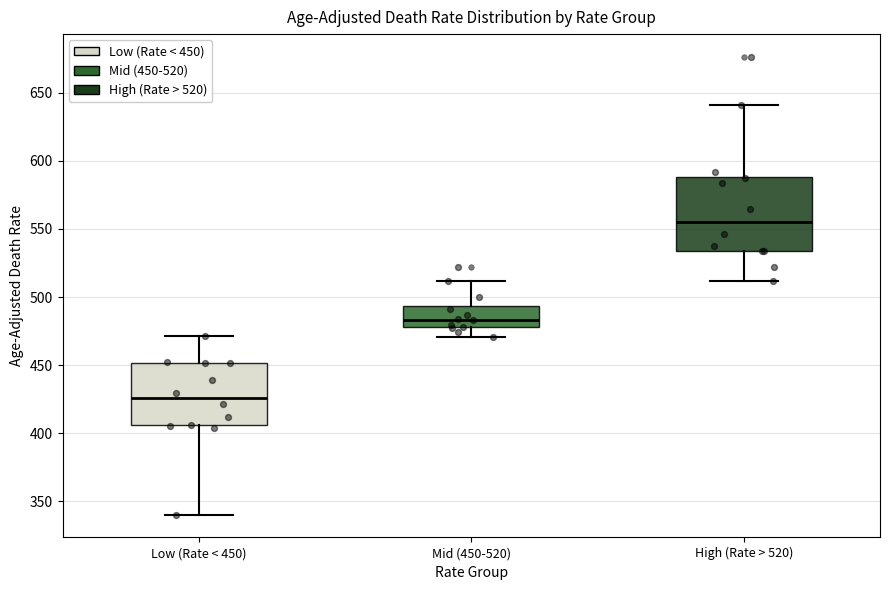

Where does the median line of the box for Low (Rate < 450) sit on the y-axis? The values are not printed on the chart, so give them approximately, as read against the axis.

425